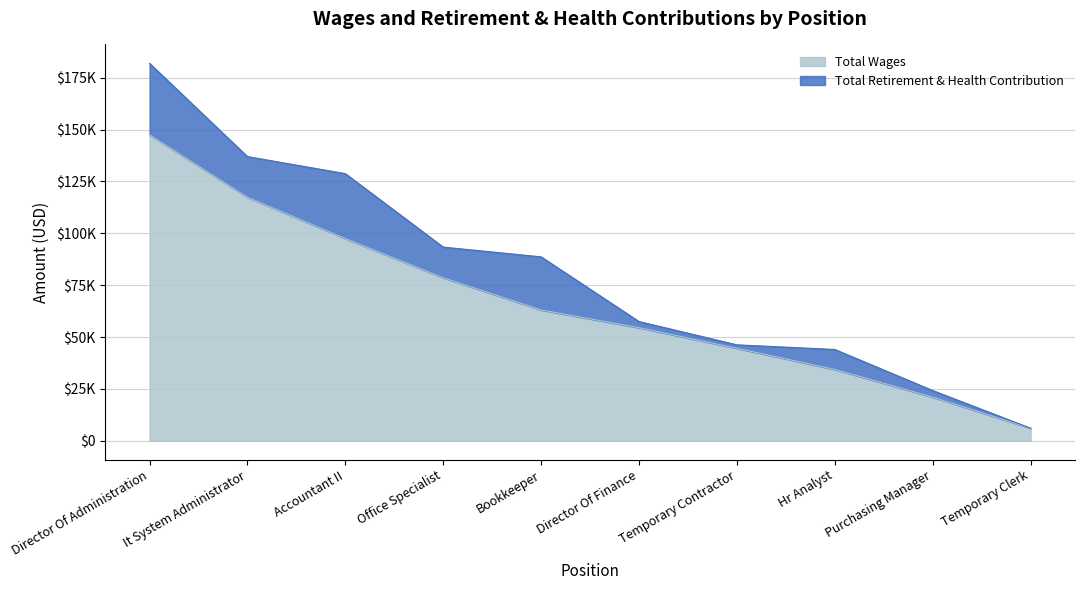

What is the change in value from Accountant II to Hr Analyst?

-63105